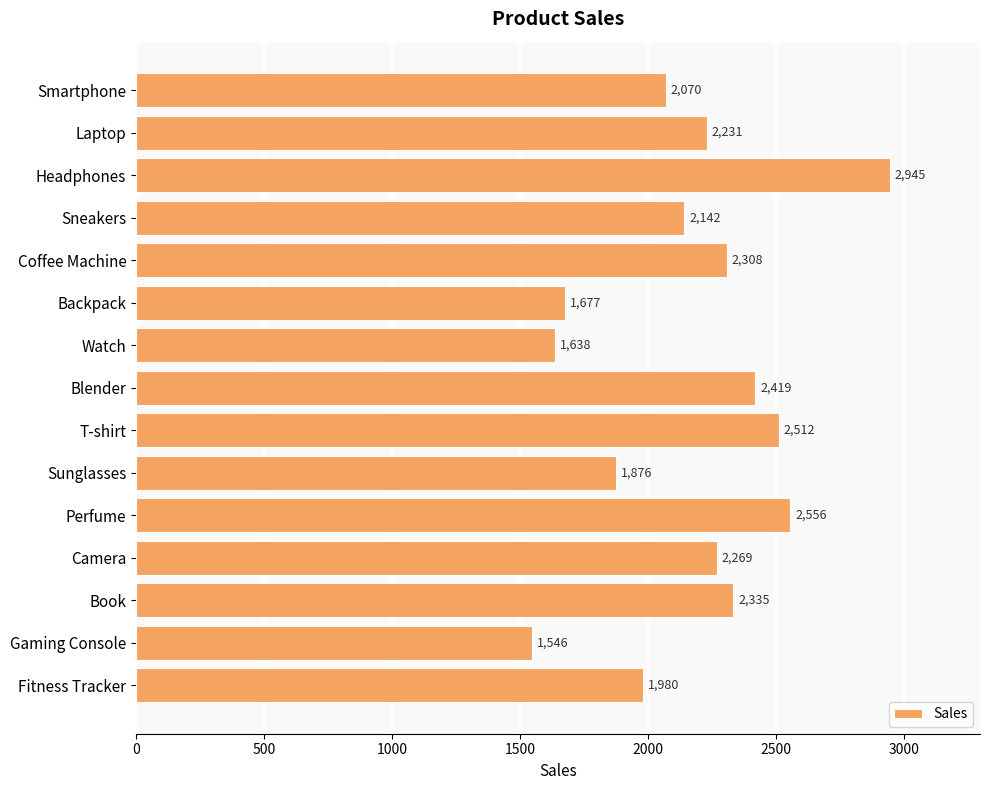

Which label corresponds to the smallest value in the chart?

Gaming Console